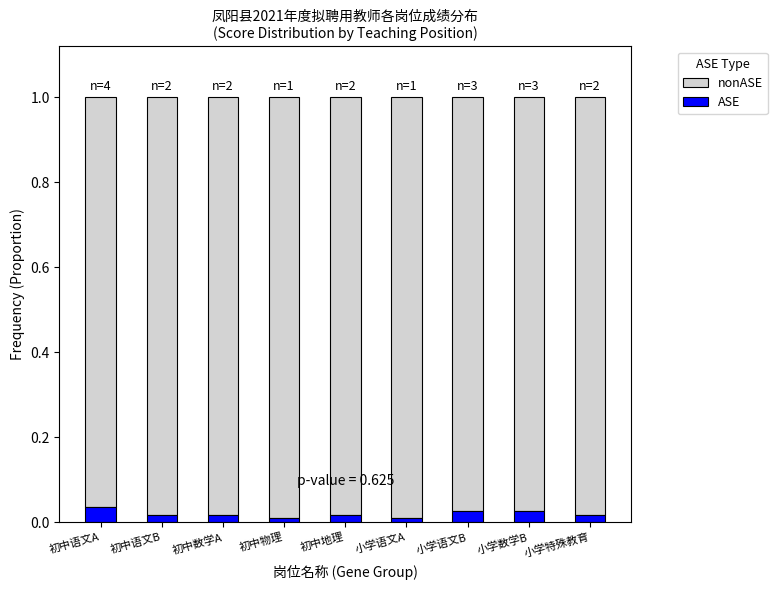

The value of ASE at 初中语文B is 0.0. True or false?

True